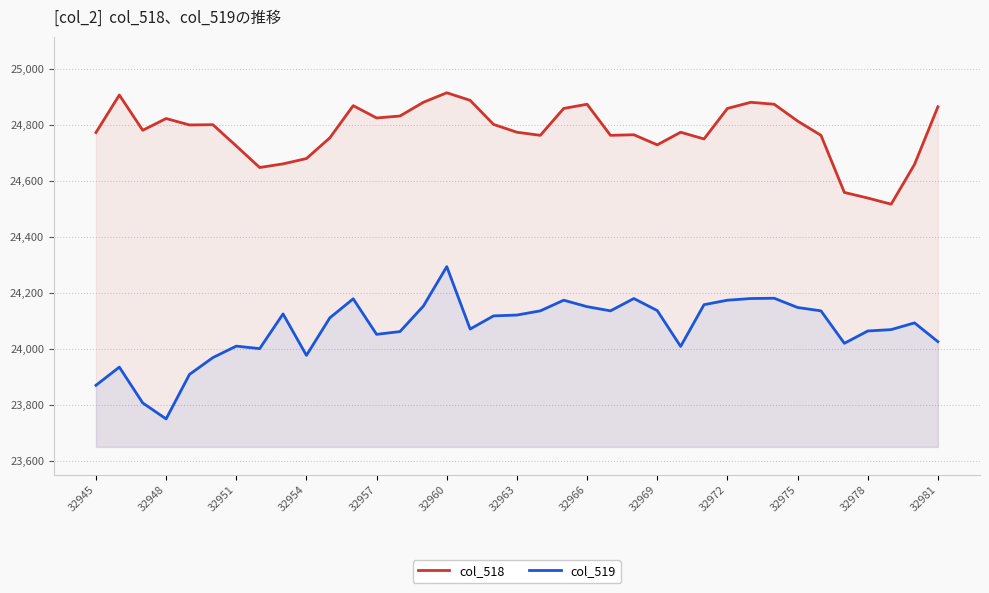

What is the sum of the col_518 values at 13 and 22?

49593